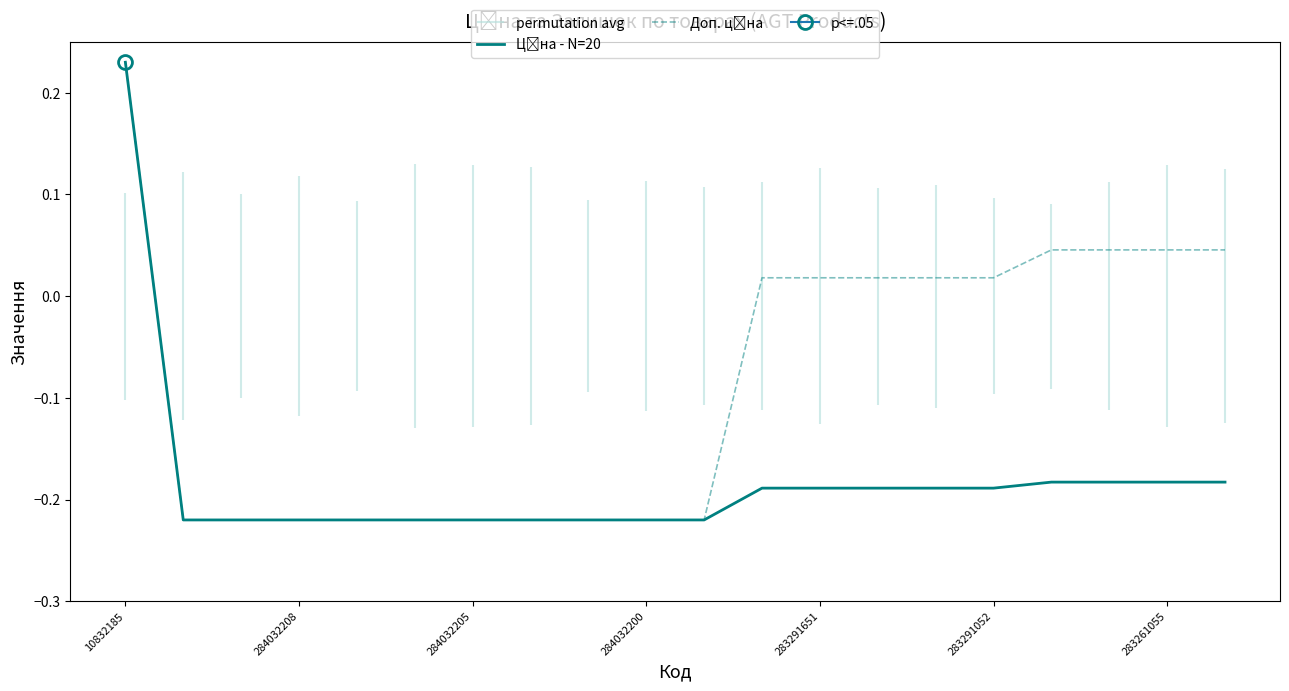

At which category does the chart reach its minimum across all series?

284032208